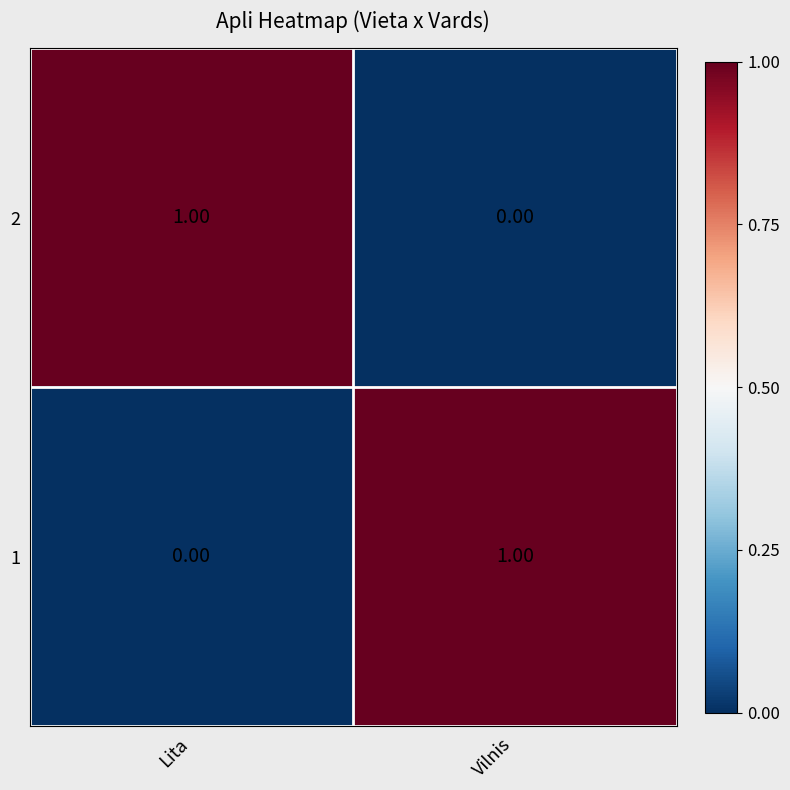

Where is 2 nearest to the value 0?

Vilnis